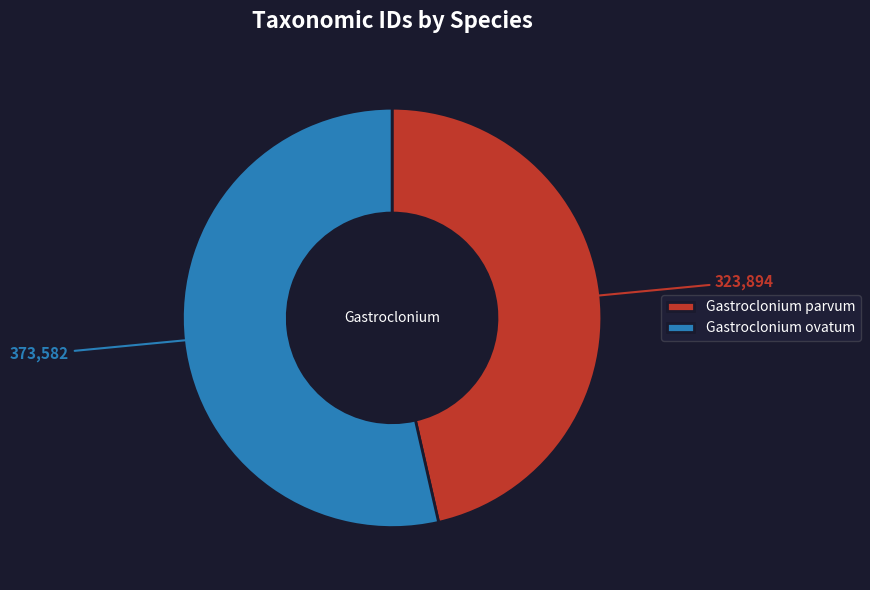

Does Gastroclonium parvum represent more than half of the total?

No